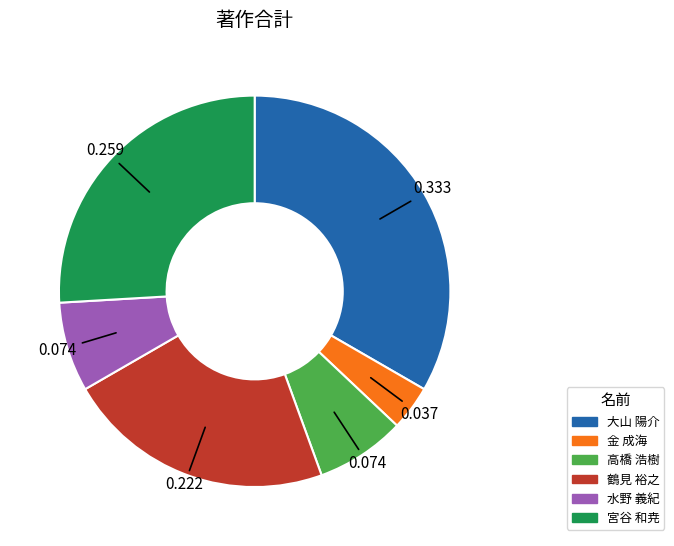

Count the number of slices in the pie.

6